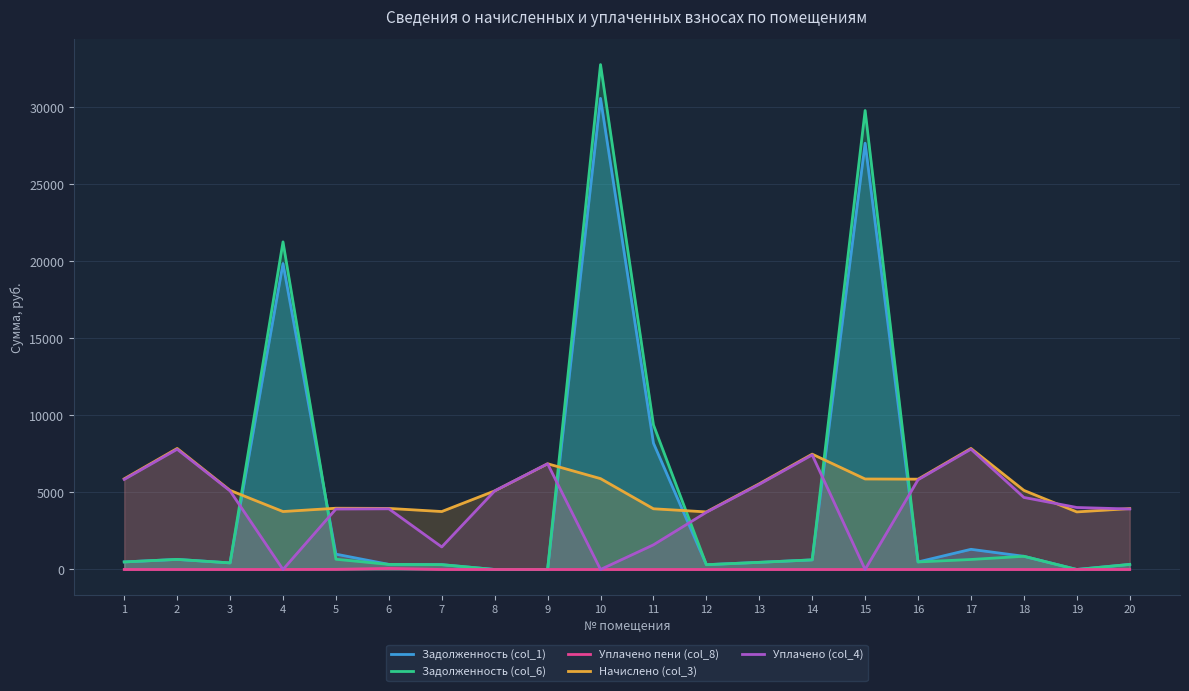

The value of Задолженность (col_6) at 10 is 7525.5. True or false?

False